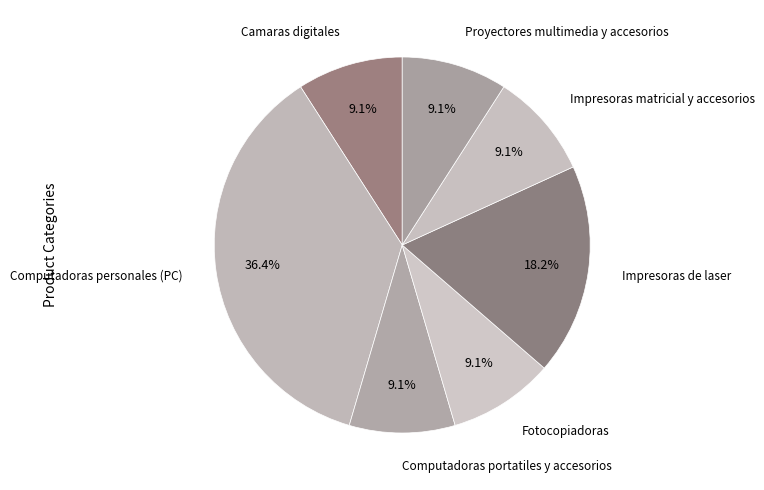

What percentage is the Fotocopiadoras slice, to the nearest percent?

9%